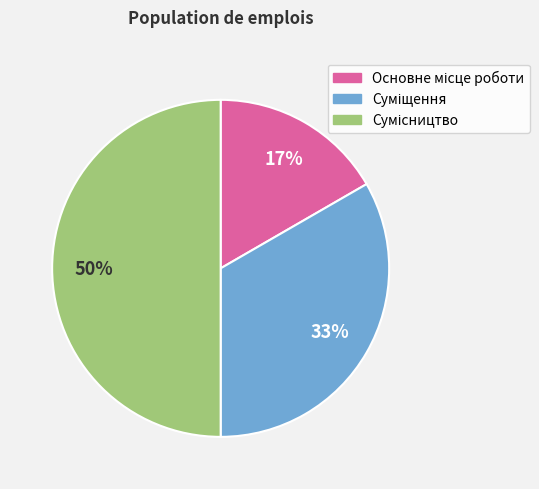

How many slices are in this pie chart?

3